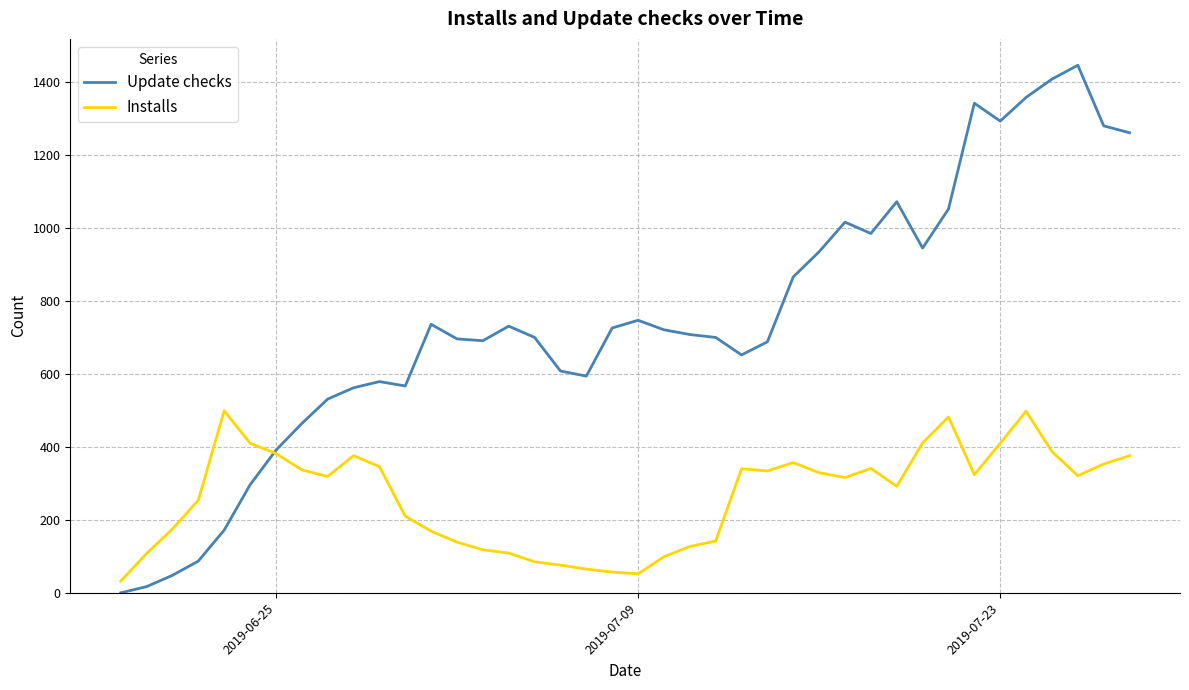

What is the difference between the second highest and second lowest values in the Update checks series?

1391